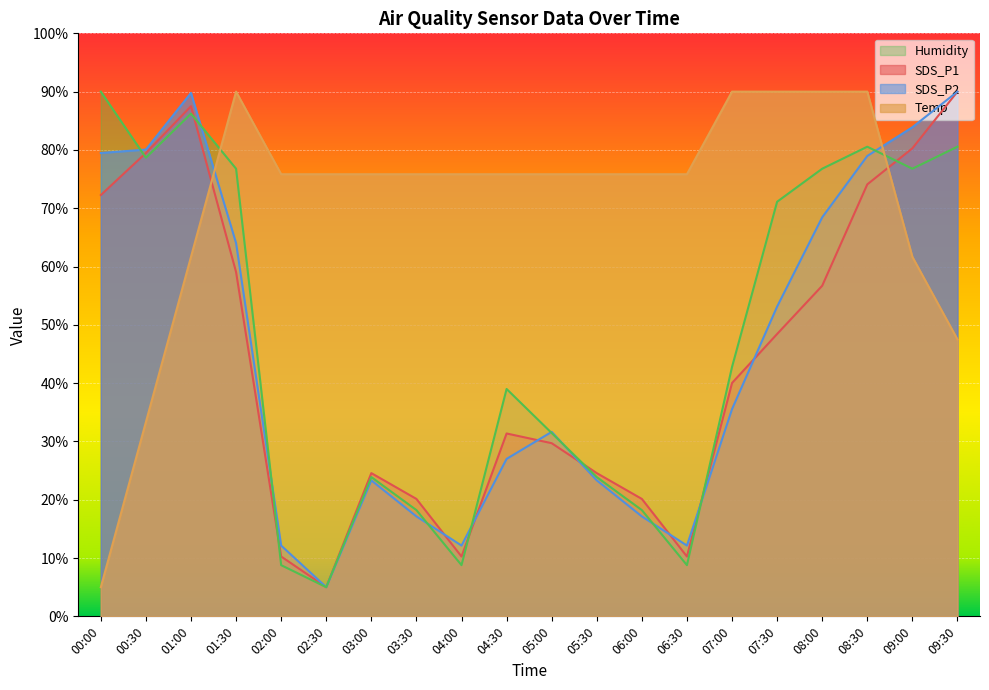

True or false: Temp has a value of 75.8 at 04:00.

True